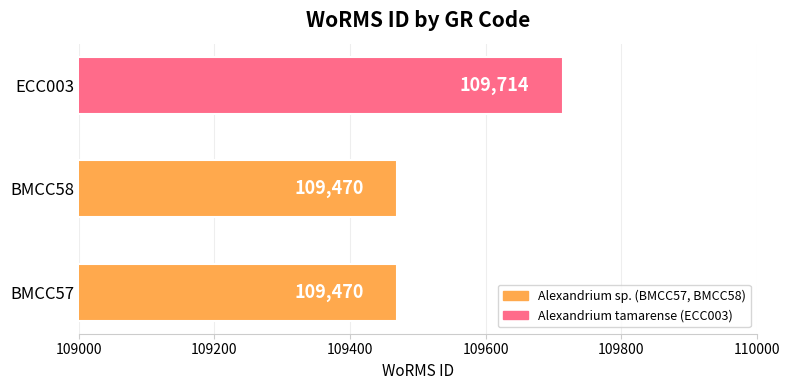

What is the sum of the values at BMCC58 and BMCC57?

218940